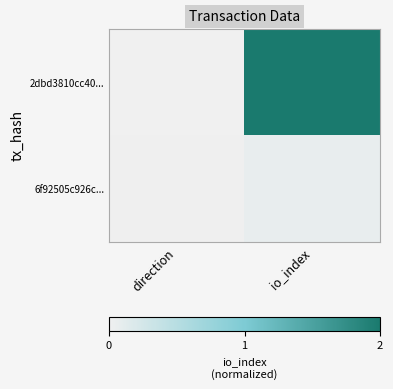

Which series changed the most between direction and io_index?

2dbd3810cc40...